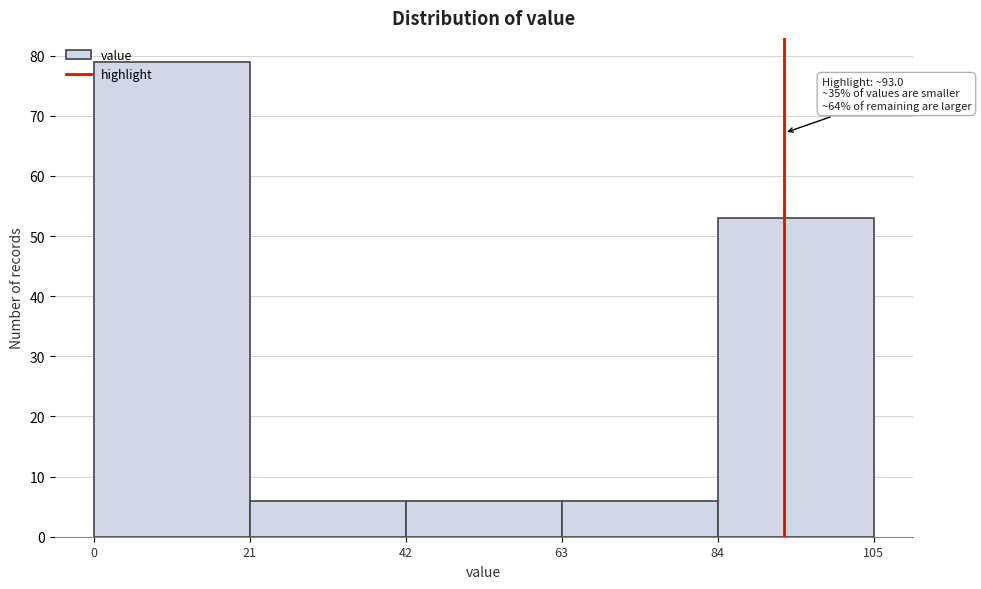

Which range on the x-axis has the tallest bar?

0 to 21